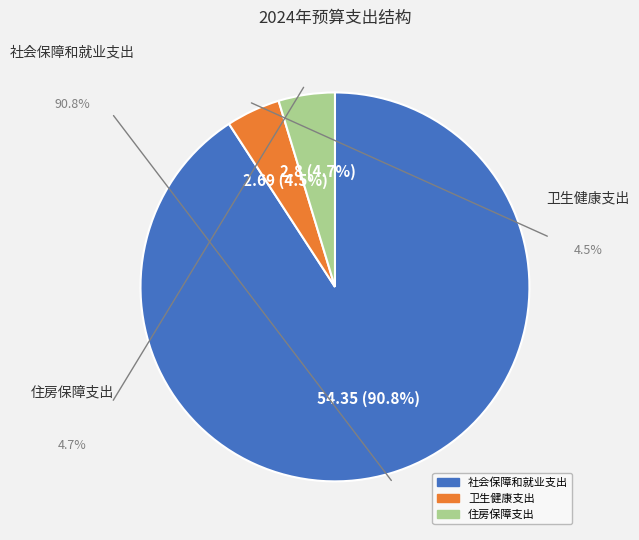

What percentage is the 社会保障和就业支出 slice, to the nearest percent?

91%